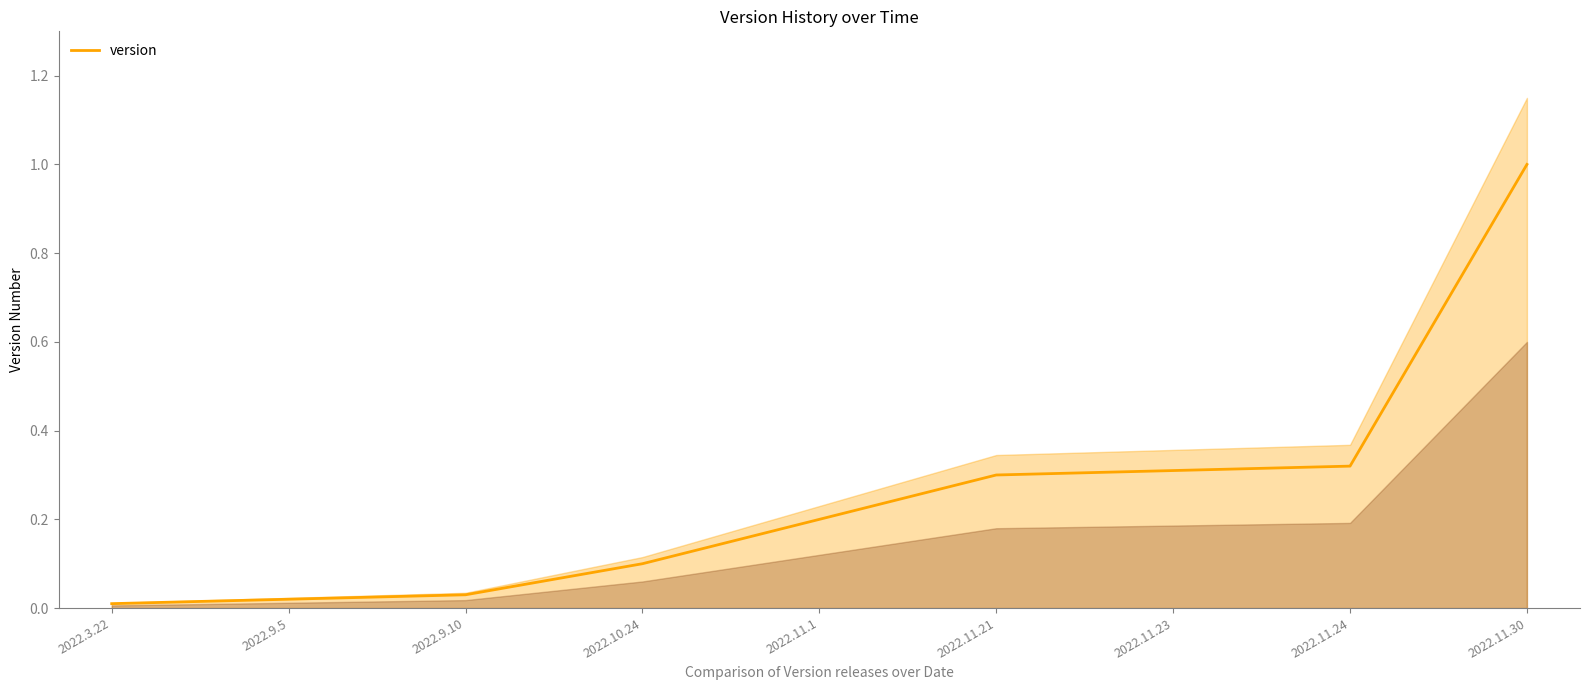

How many categories are shown in the chart?

9